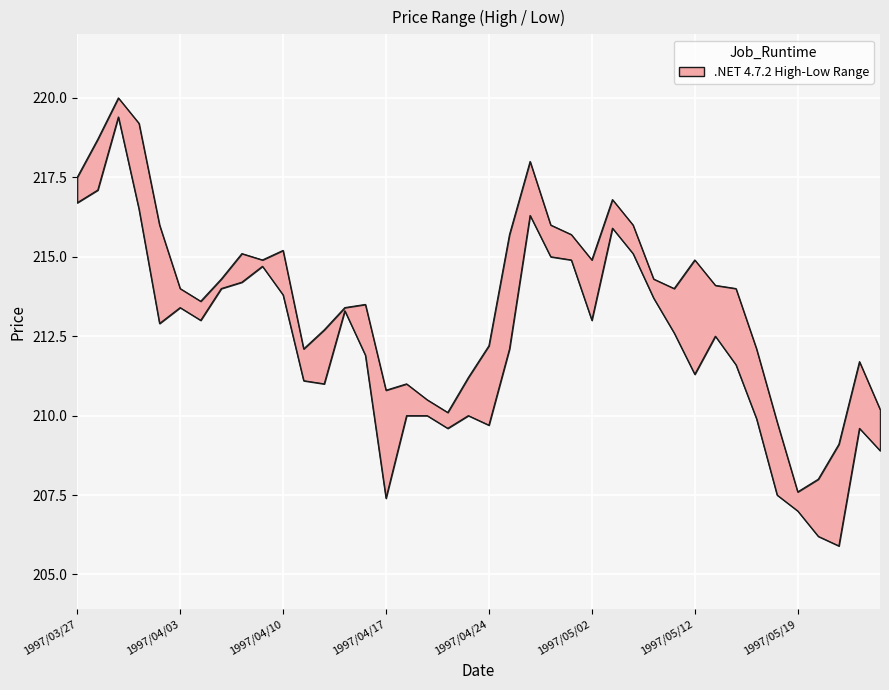

Is this an area chart (filled region under the line)?

No